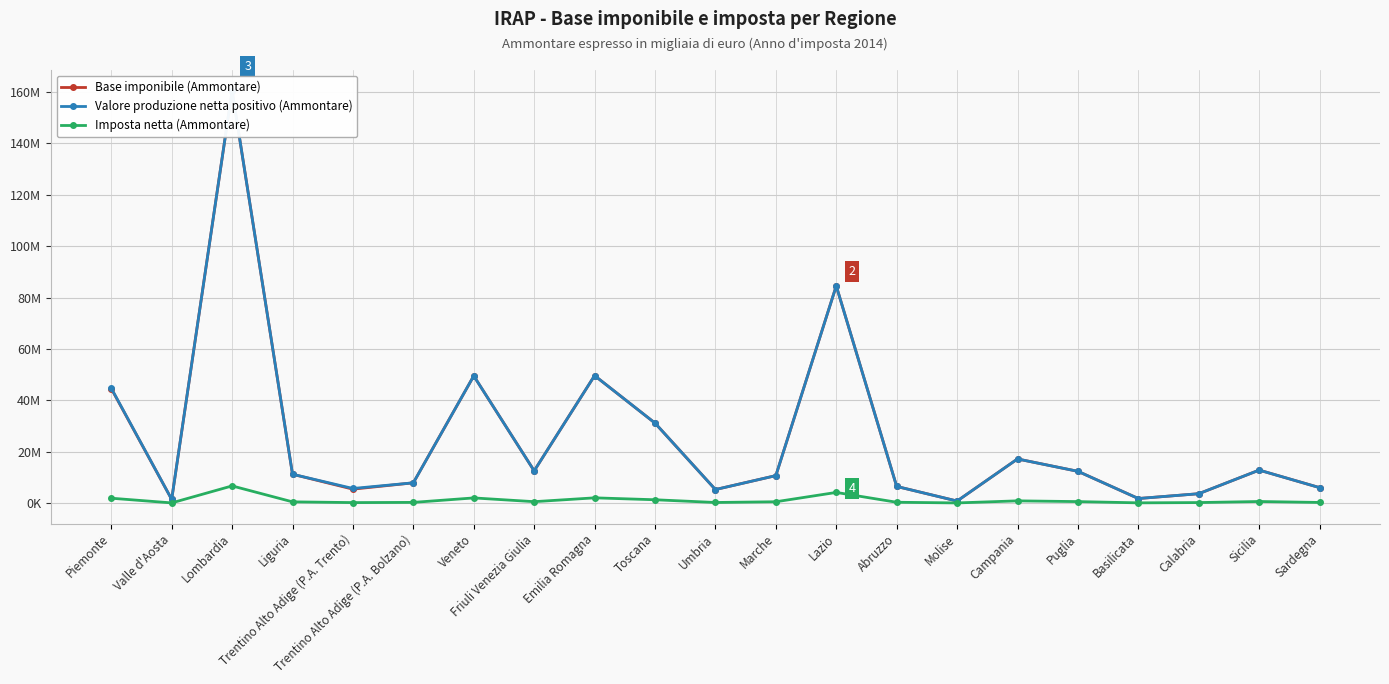

At which label does Valore produzione netta positivo (Ammontare) first exceed 11205984?

Piemonte